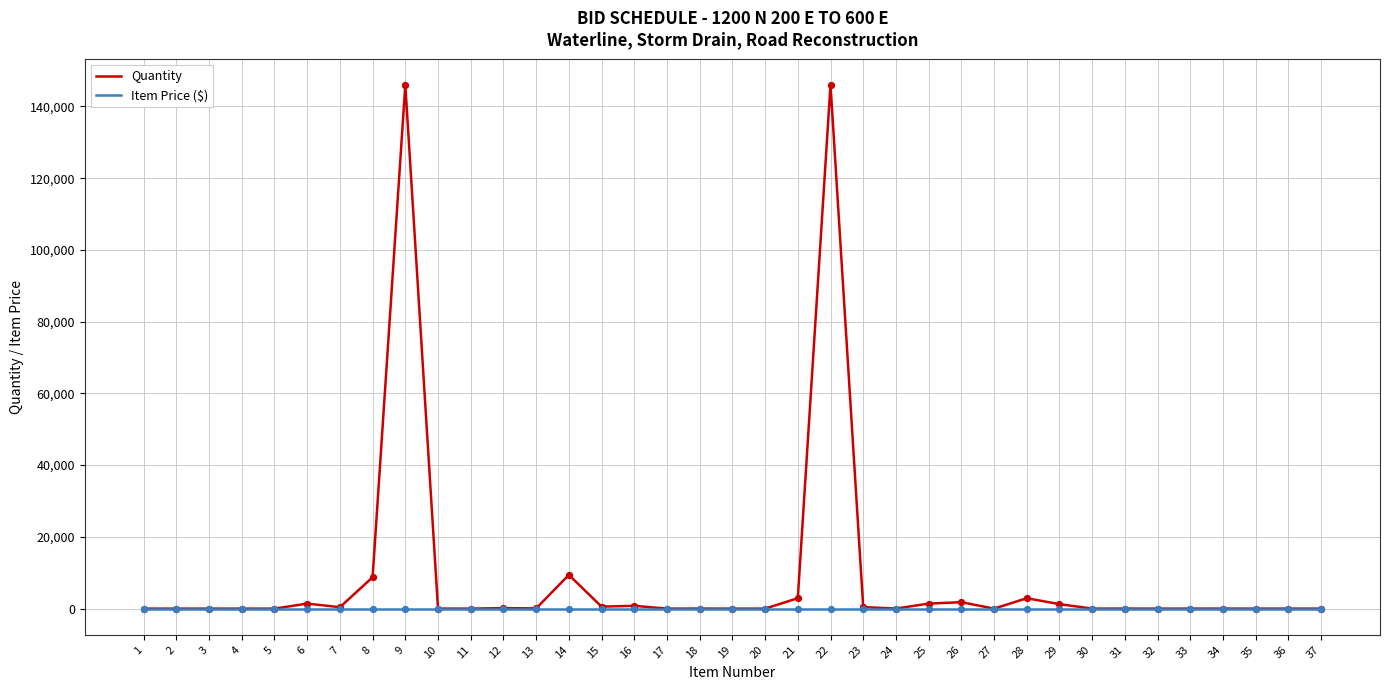

Which series has the largest total across all categories?

Quantity